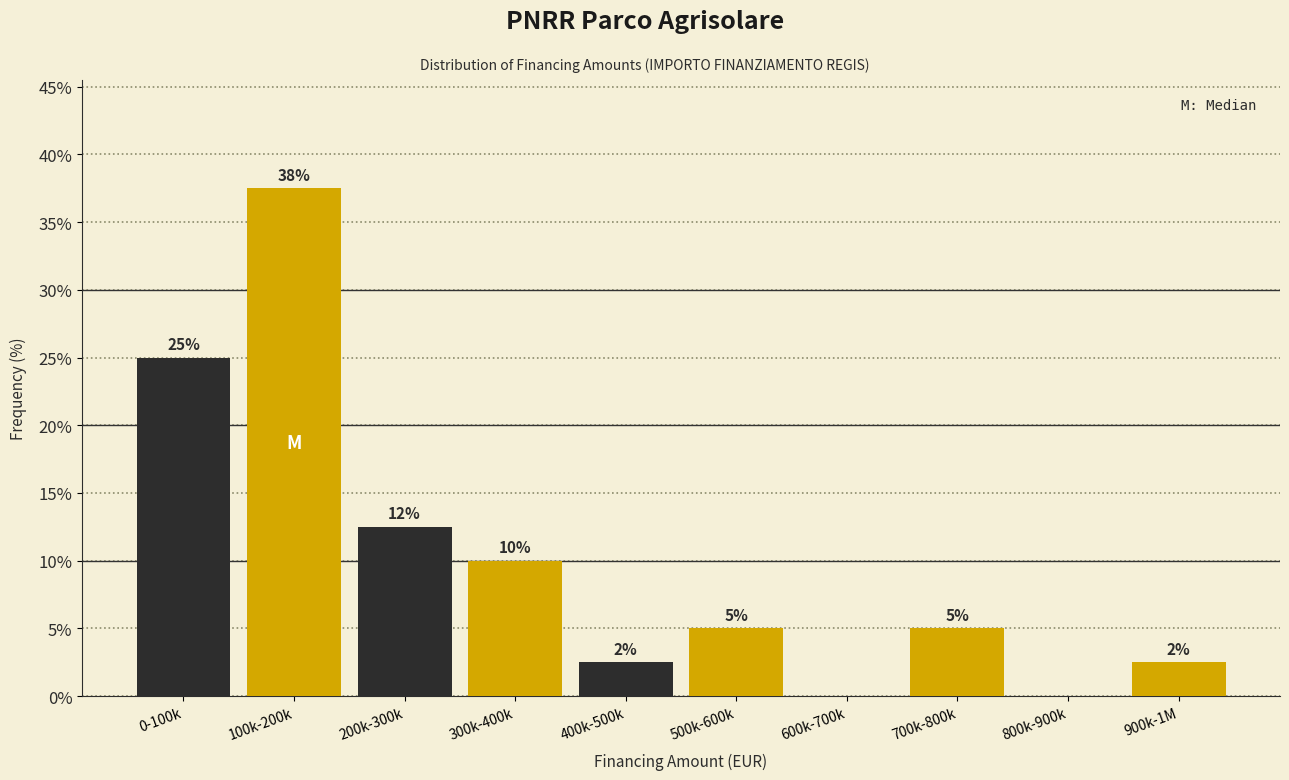

Read the value at 500k-600k.

5.0